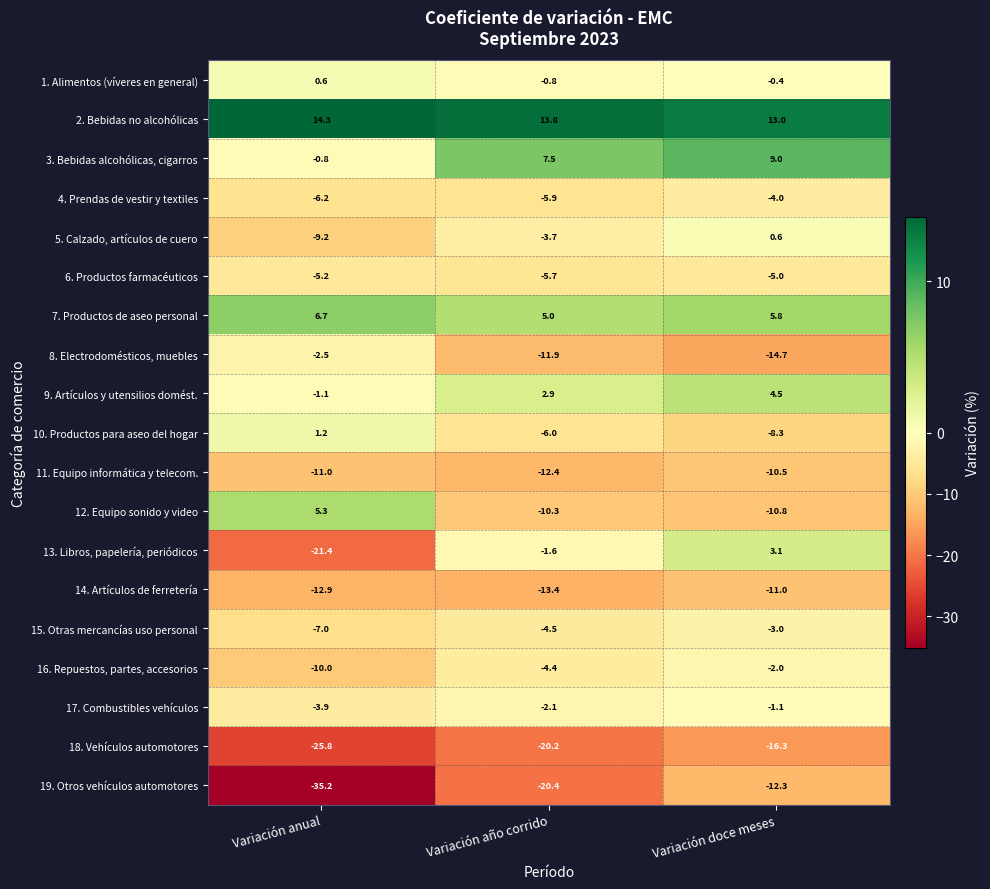

Is the value of 6. Productos farmacéuticos at Variación anual greater than the value of 1. Alimentos (víveres en general) at Variación año corrido?

No